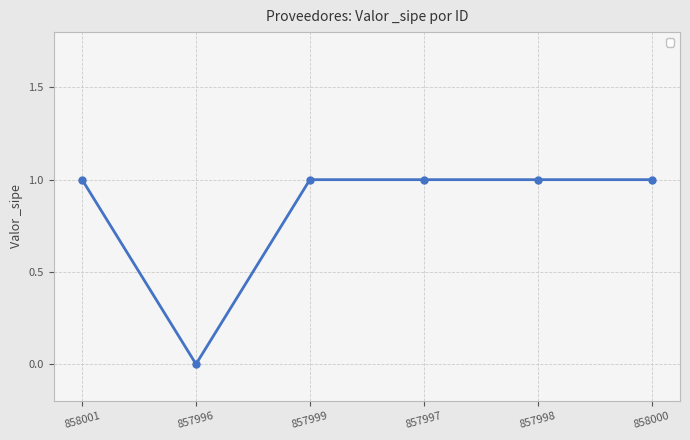

Is it true that the value at 857996 is -1?

False